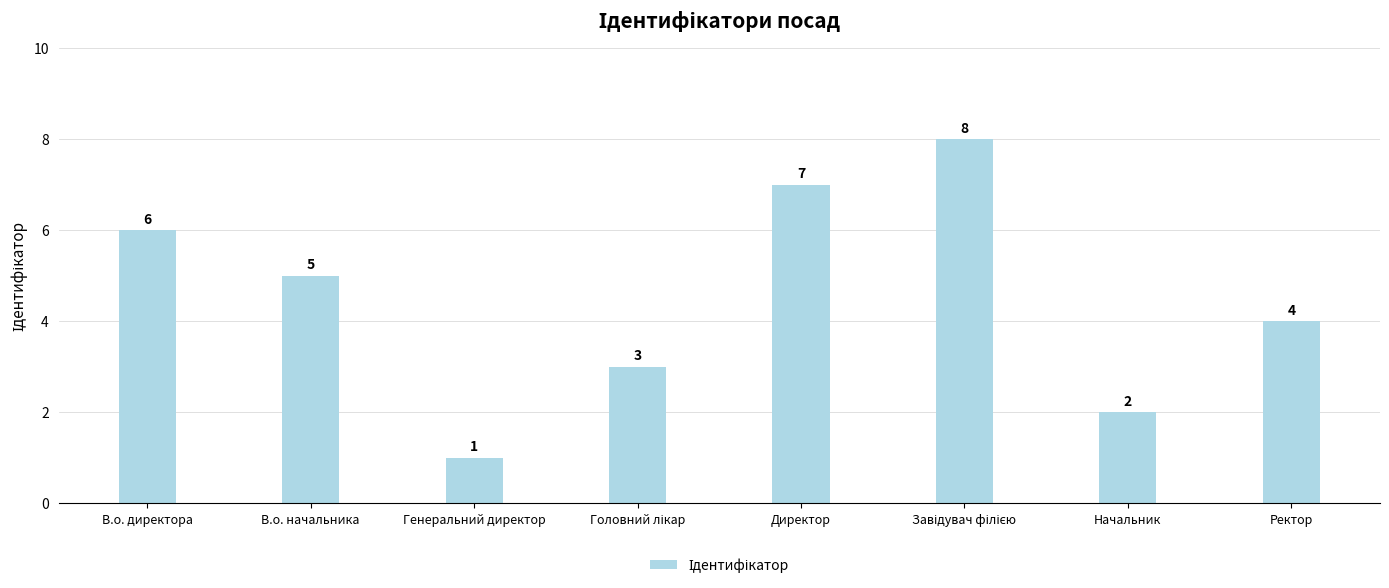

What is the difference between the second highest and second lowest values?

5